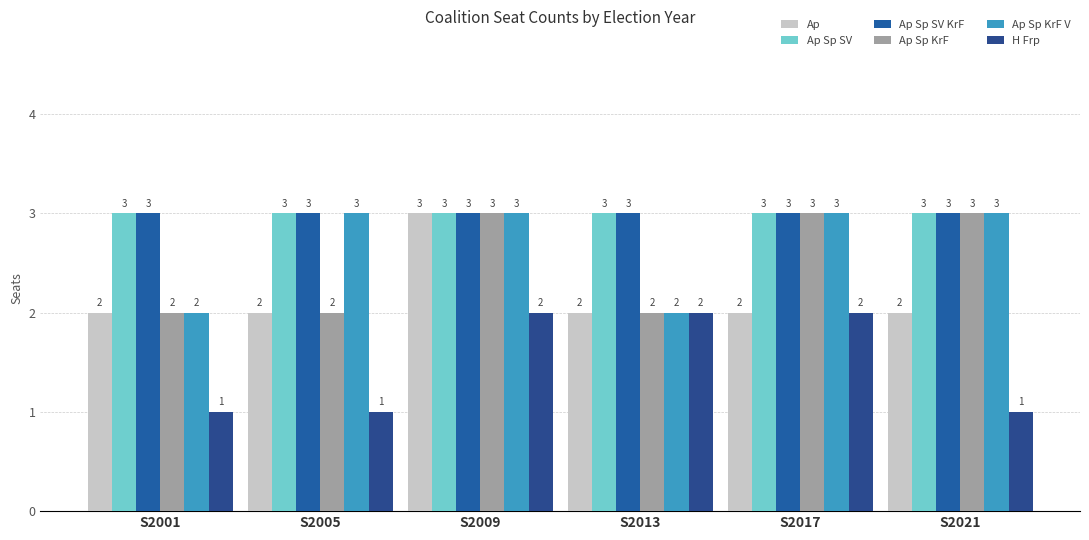

How many bars are there in total?

36